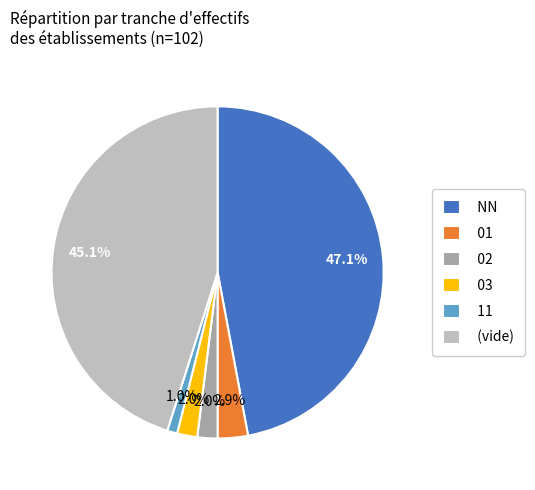

To the nearest percent, what portion does 11 represent?

1%